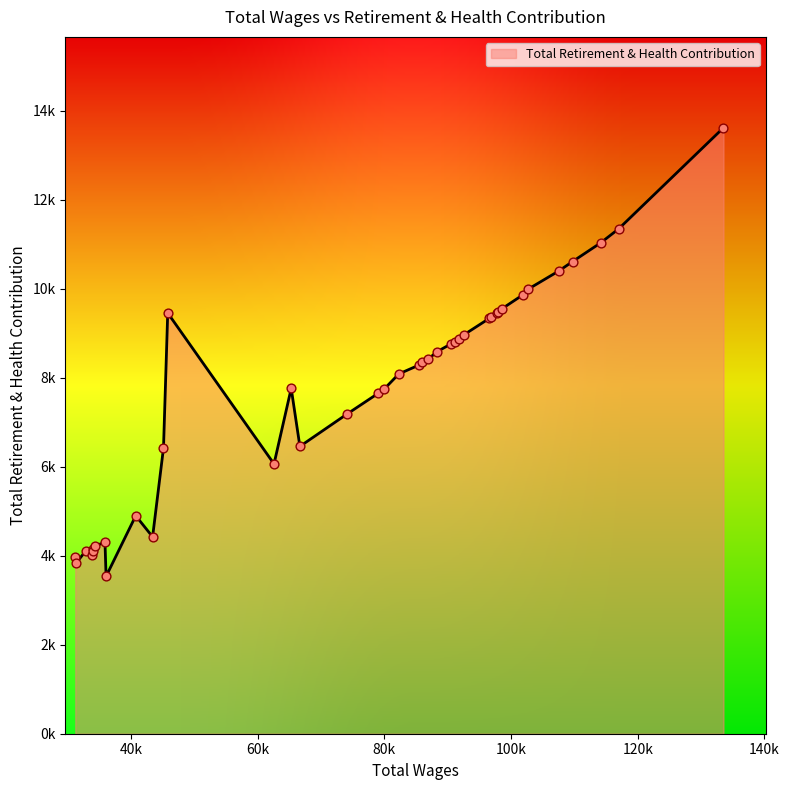

Is this an area chart (filled region under the line)?

Yes